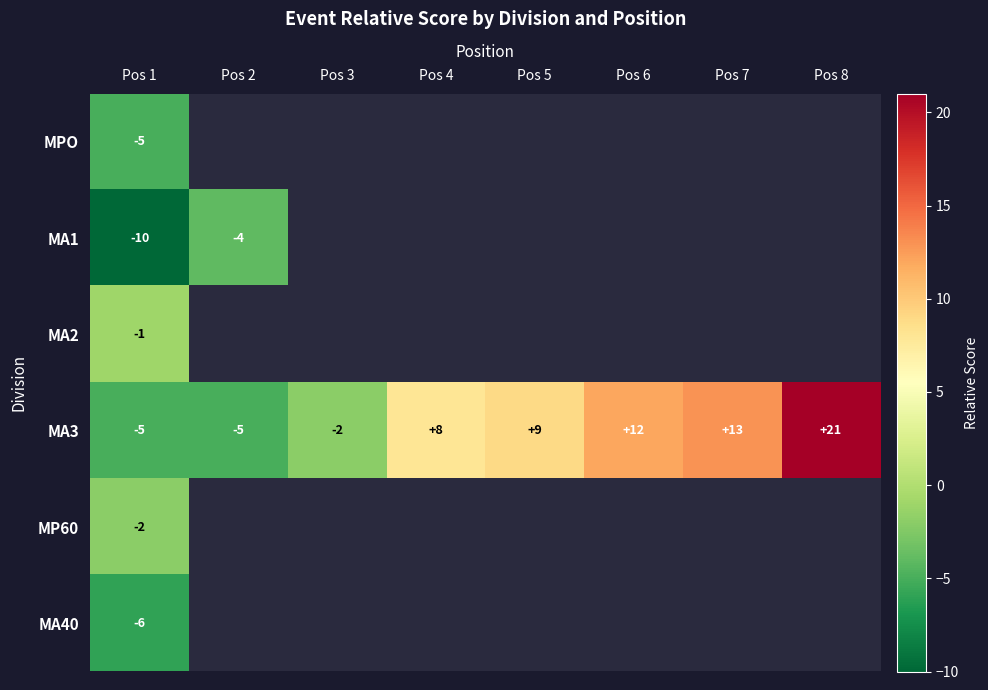

The value of MA3 at Pos 6 is 12. True or false?

True